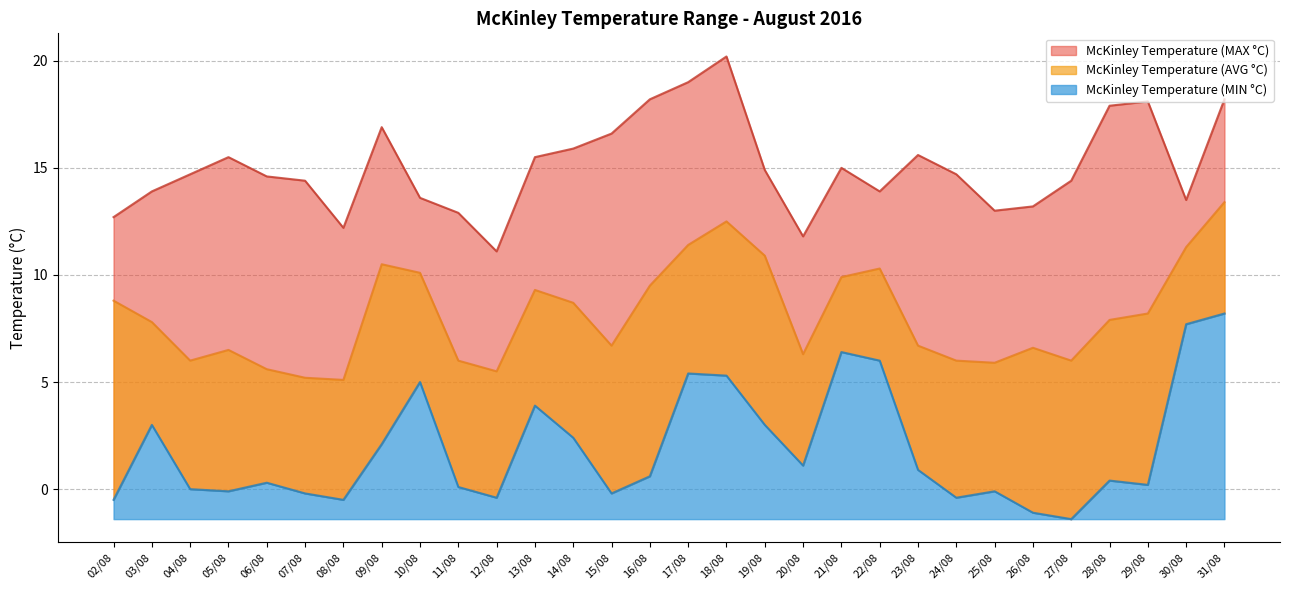

Reading left to right, what are all the values shown in this chart?

McKinley Temperature (MIN °C): -0.5	3.0	0.0	-0.1	0.3	-0.2	-0.5	2.1	5.0	0.1	-0.4	3.9	2.4	-0.2	0.6	5.4	5.3	3.0	1.1	6.4	6.0	0.9	-0.4	-0.1	-1.1	-1.4	0.4	0.2	7.7	8.2
McKinley Temperature (AVG °C): 8.8	7.8	6.0	6.5	5.6	5.2	5.1	10.5	10.1	6.0	5.5	9.3	8.7	6.7	9.5	11.4	12.5	10.9	6.3	9.9	10.3	6.7	6.0	5.9	6.6	6.0	7.9	8.2	11.3	13.4
McKinley Temperature (MAX °C): 12.7	13.9	14.7	15.5	14.6	14.4	12.2	16.9	13.6	12.9	11.1	15.5	15.9	16.6	18.2	19.0	20.2	14.9	11.8	15.0	13.9	15.6	14.7	13.0	13.2	14.4	17.9	18.1	13.5	18.2